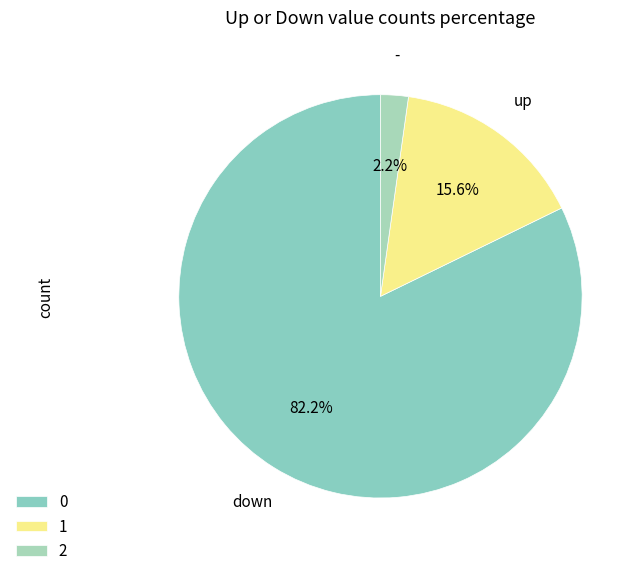

Is there any slice that represents more than half of the pie?

Yes